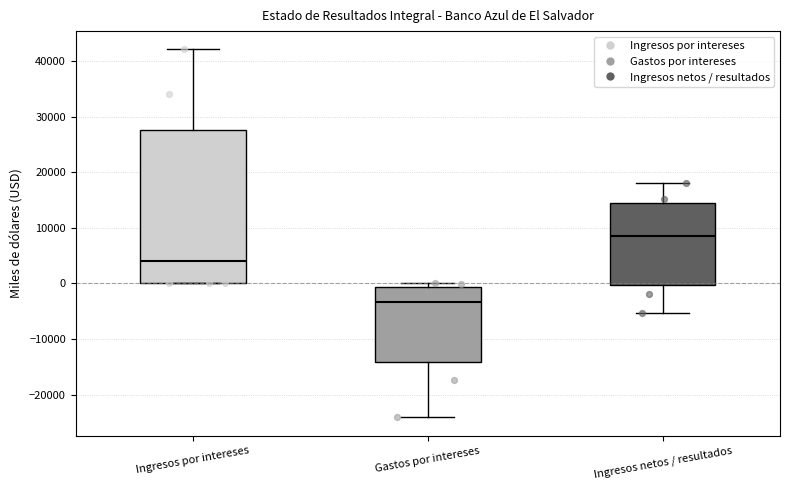

Reading left to right, transcribe this box plot: for each box, give where its median line is, the range the box spans, and where its two whiskers end, as read against the y-axis. The values are not printed on the chart, so give them approximately, as read against the axis.

Ingresos por intereses: median 4000, box 0 to 28000, whiskers 0 to 42000
Gastos por intereses: median -3000, box -14000 to -1000, whiskers -24000 to 0
Ingresos netos / resultados: median 8000, box 0 to 15000, whiskers -5000 to 18000